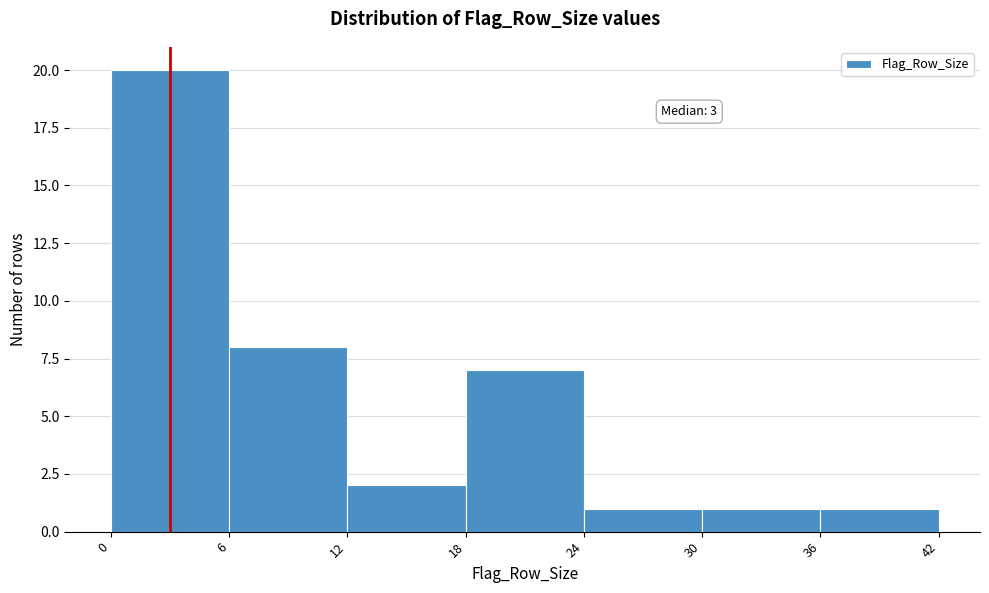

Which range on the x-axis has the tallest bar?

0 to 6